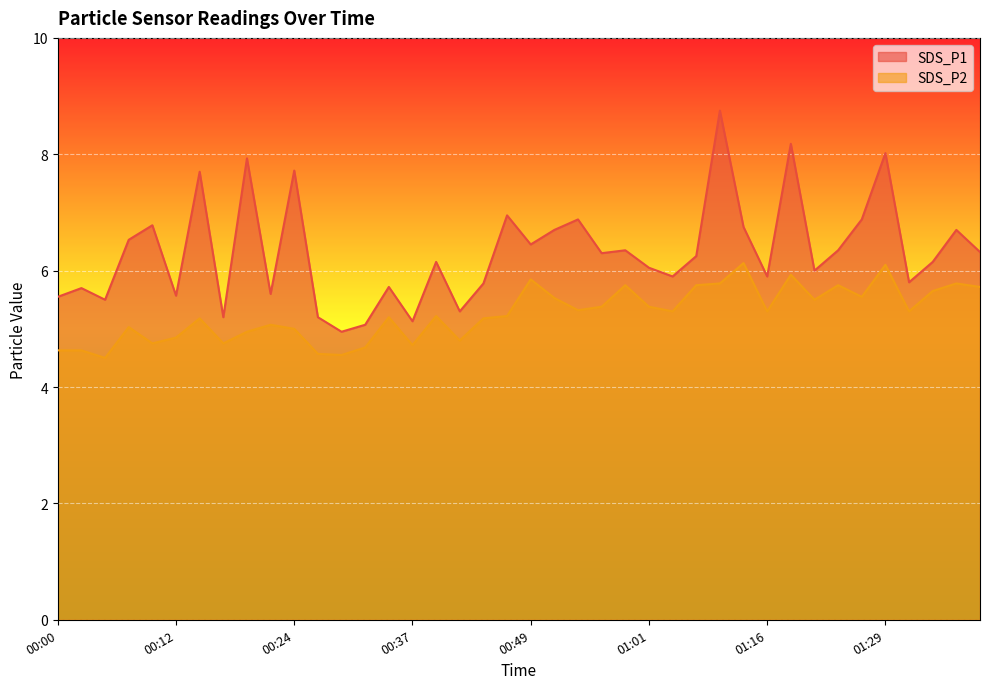

Which series has the largest total across all categories?

SDS_P1